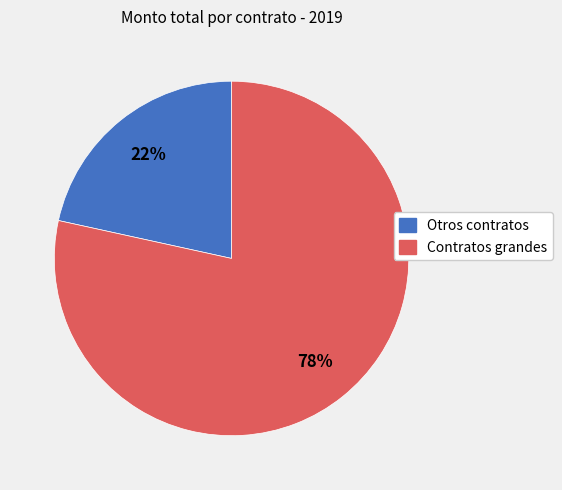

Which category has the biggest portion of the pie?

Contratos grandes